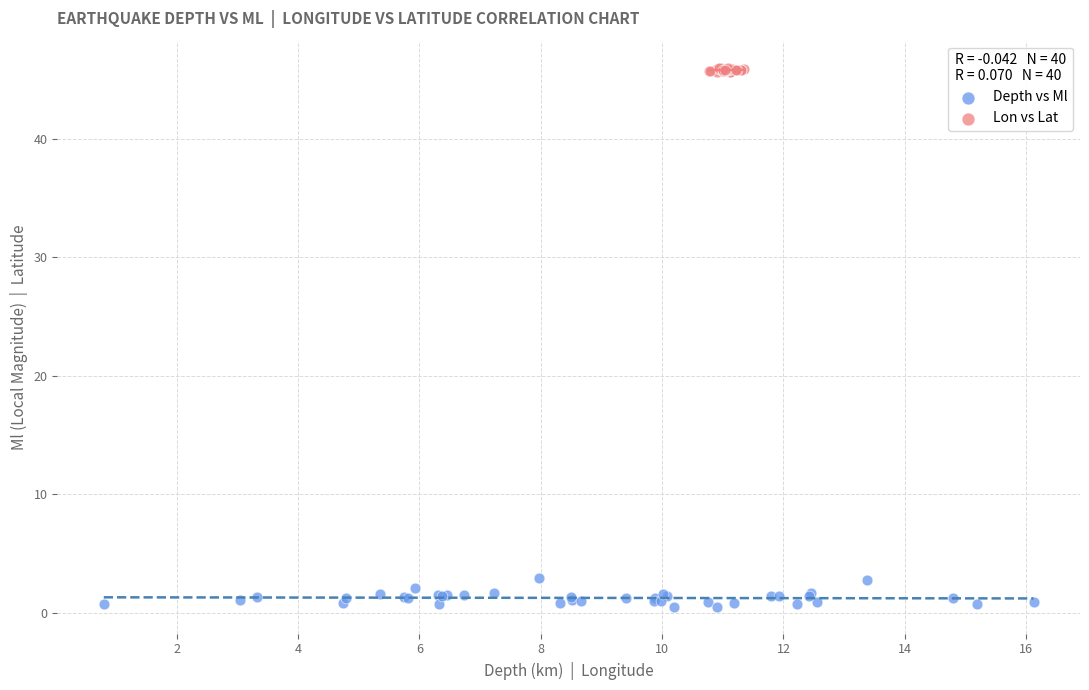

Which series contains the highest Y value?

Lon vs Lat